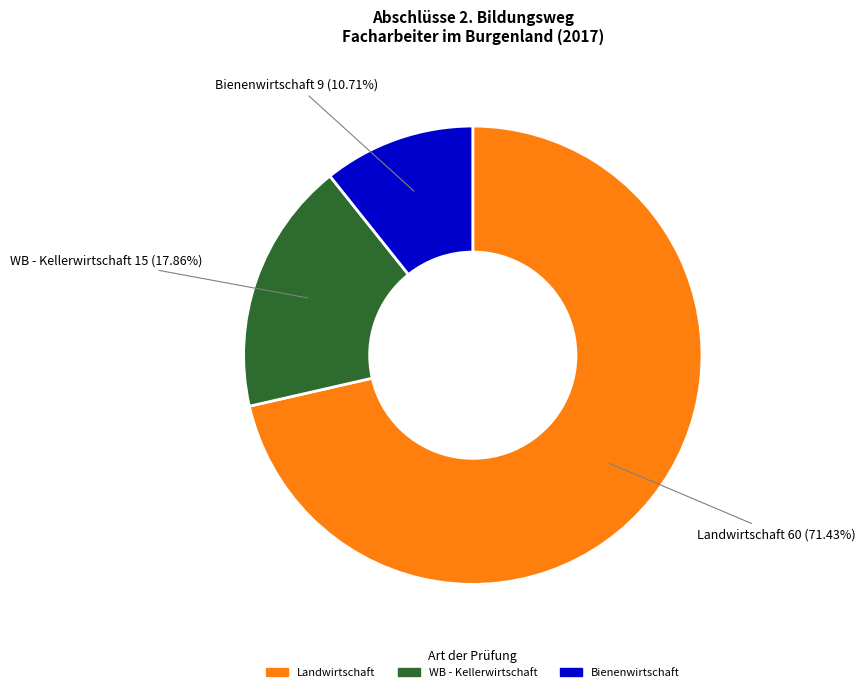

Which slice represents more than half of the pie?

Landwirtschaft